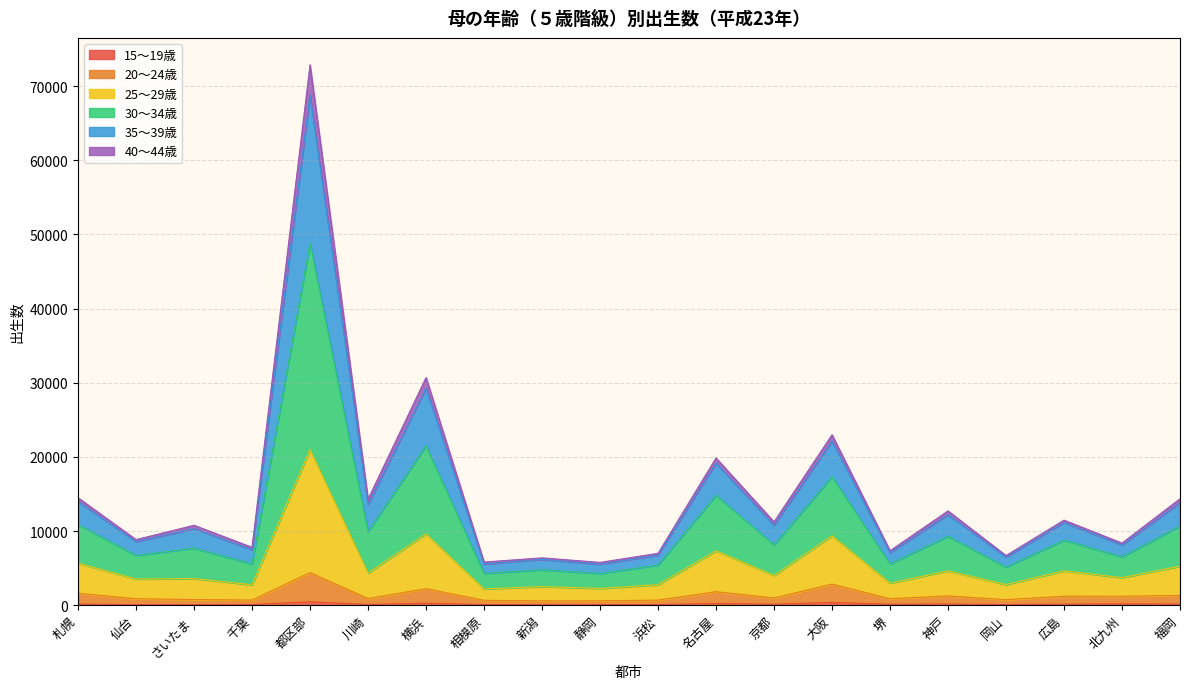

Which category has the highest value in the 20～24歳 series?

都区部